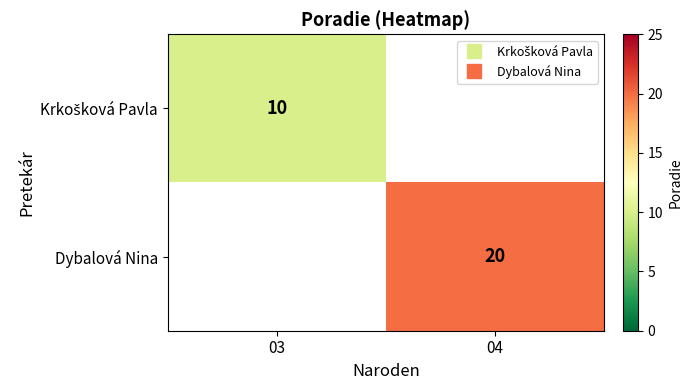

At how many categories does at least one series exceed 19?

1